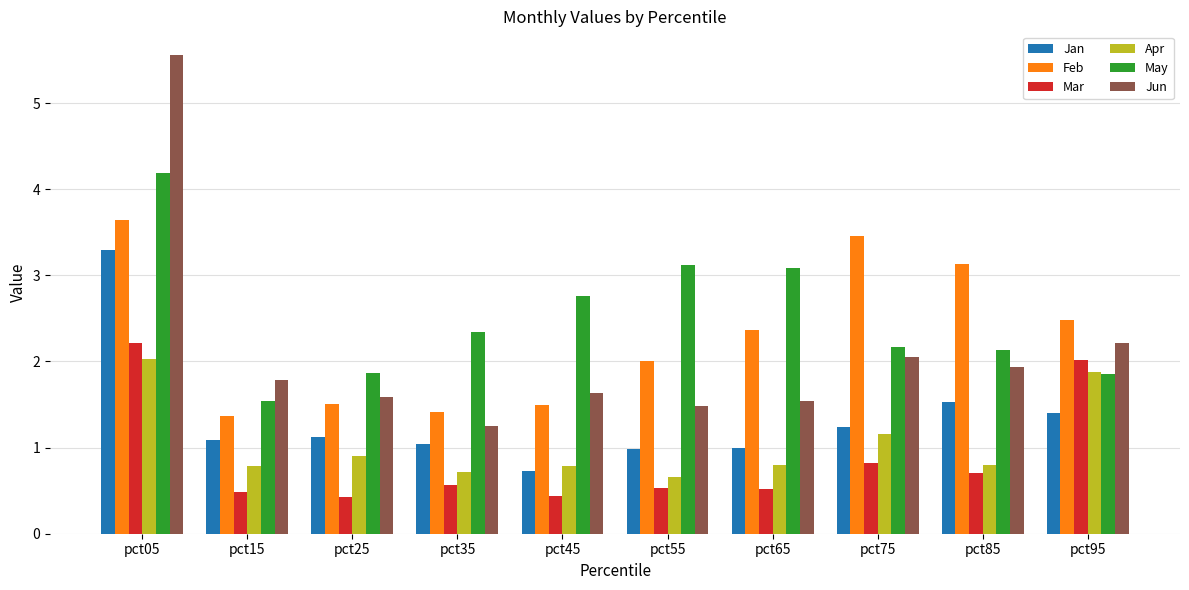

What value does the Mar series have at pct35?

0.6